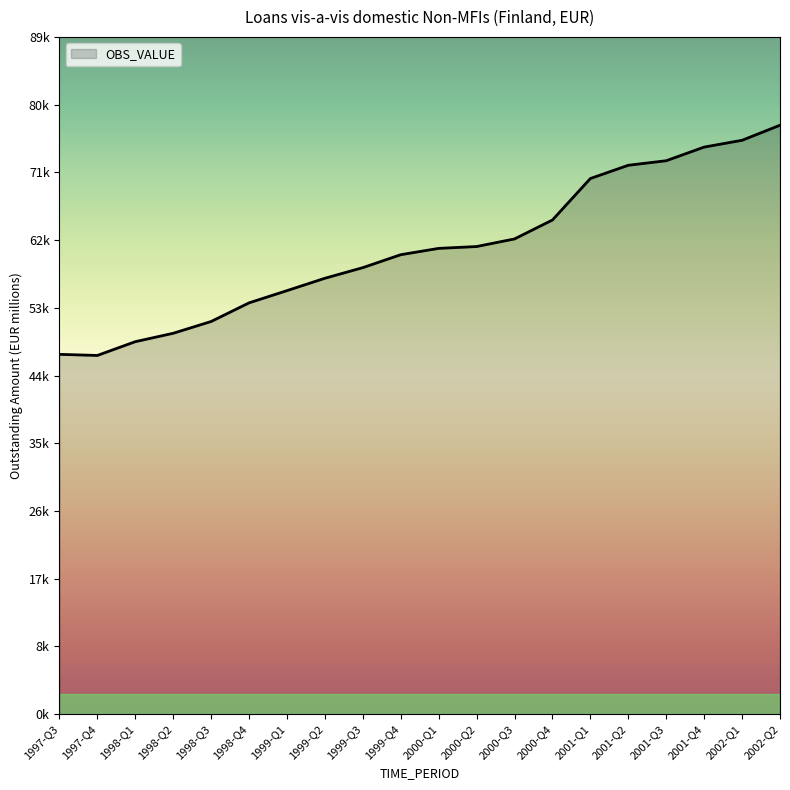

Is this an area chart (filled region under the line)?

Yes